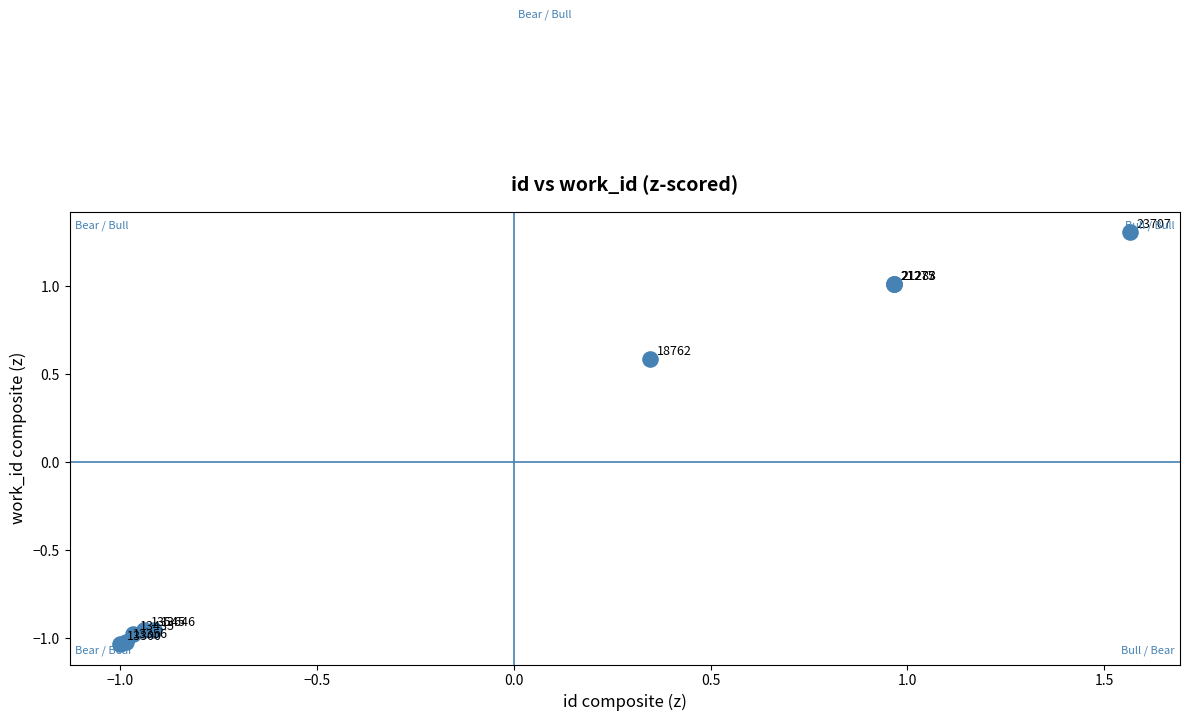

What Y value in the scatter plot is closest to 0?

0.6